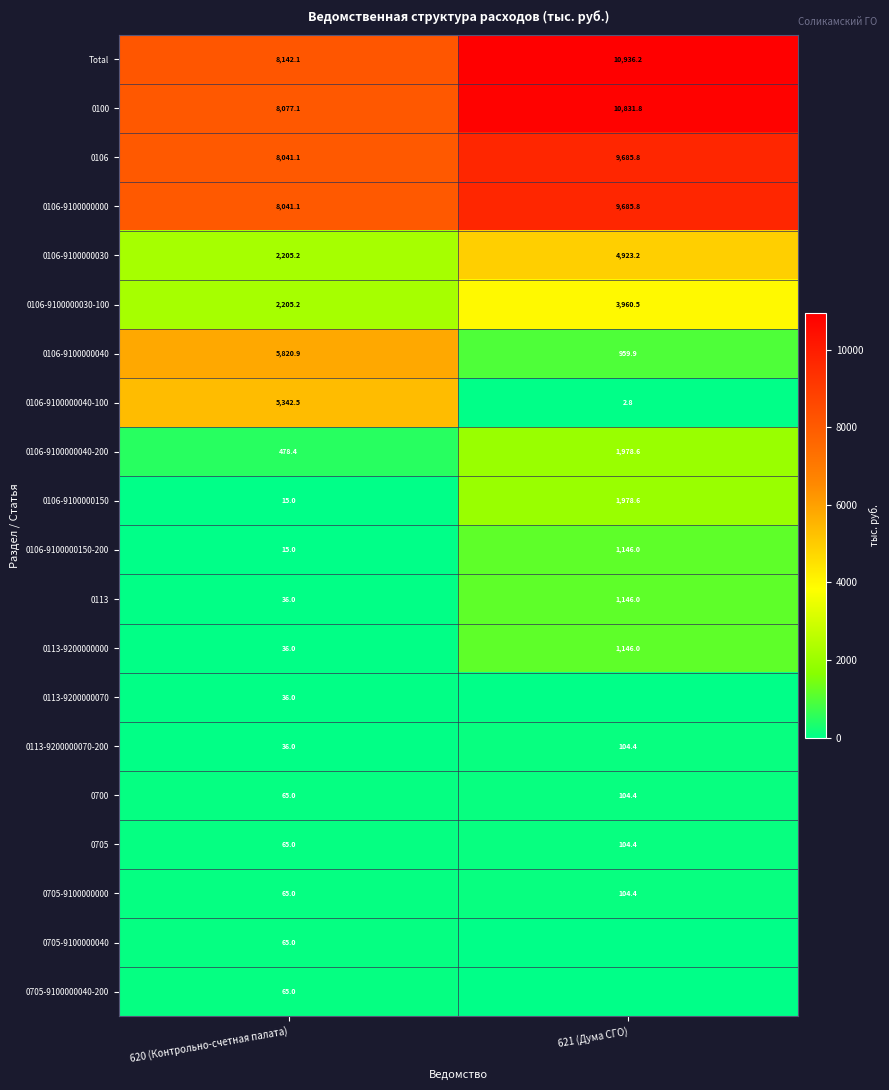

At which label is 0106-9100000000 closest to 8863?

620 (Контрольно-счетная палата)